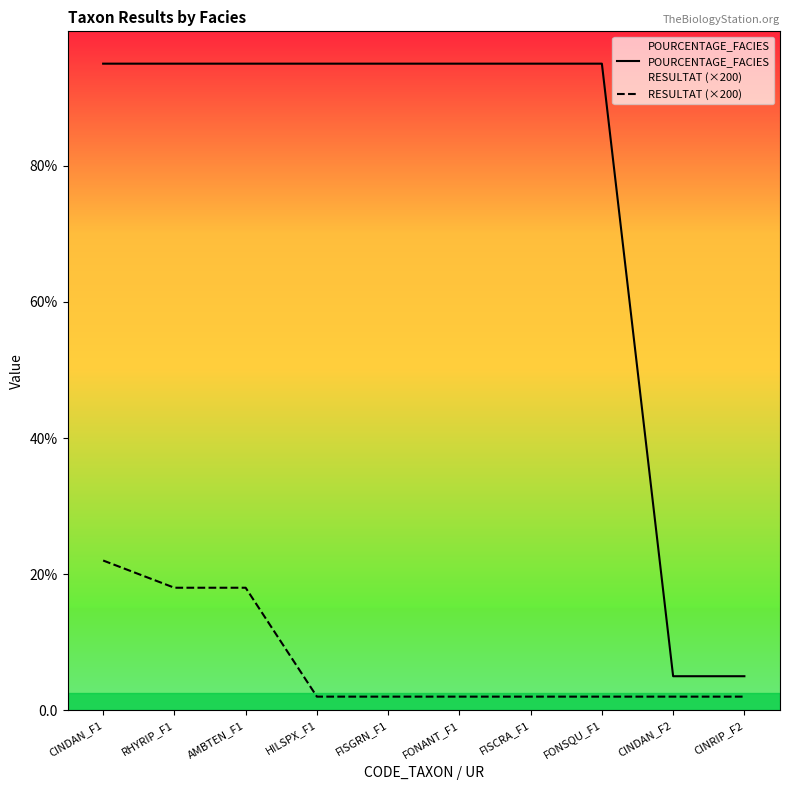

Rank the series at CINDAN_F1 from lowest to highest value.

RESULTAT (×200), POURCENTAGE_FACIES